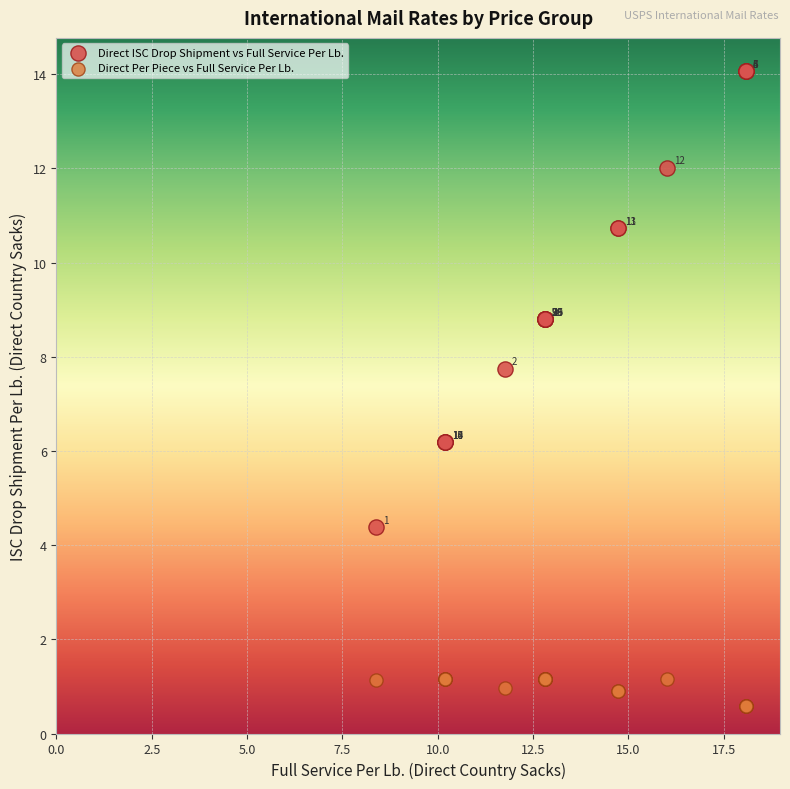

What is the X range (max minus min) for the scatter plot?

9.7